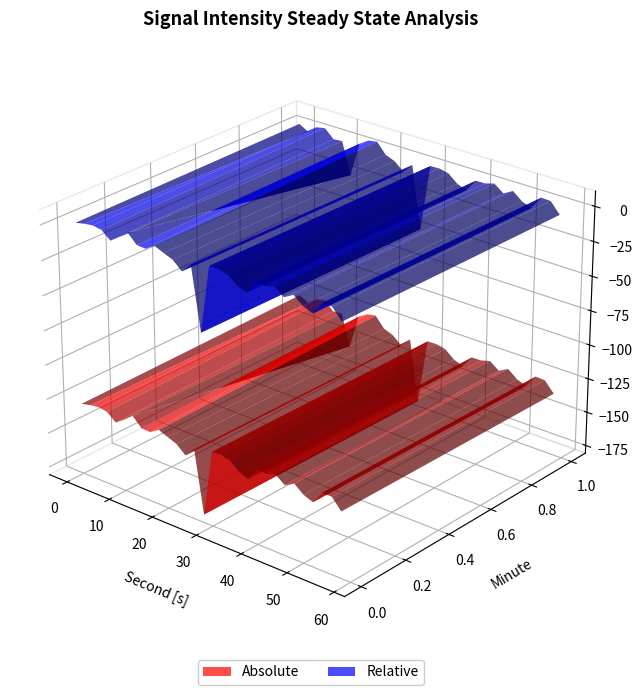

Reading right to left, what are all the values shown in this chart?

-123.0	-124.2	-128.5	-153.6	-130.4	-131.0	-124.8	-126.1	-131.1	-127.5	-133.2	-125.5	-125.2	-134.5	-131.9	-126.5	-130.4	-125.3	-127.2	-127.4	-136.2	-133.7	-128.1	-126.6	-126.9	-175.0	-130.1	-137.0	-131.3	-128.7	-126.1	-130.2	-129.8	-123.4	-128.5	-133.1	-127.8	-126.7	-127.7	-129.1